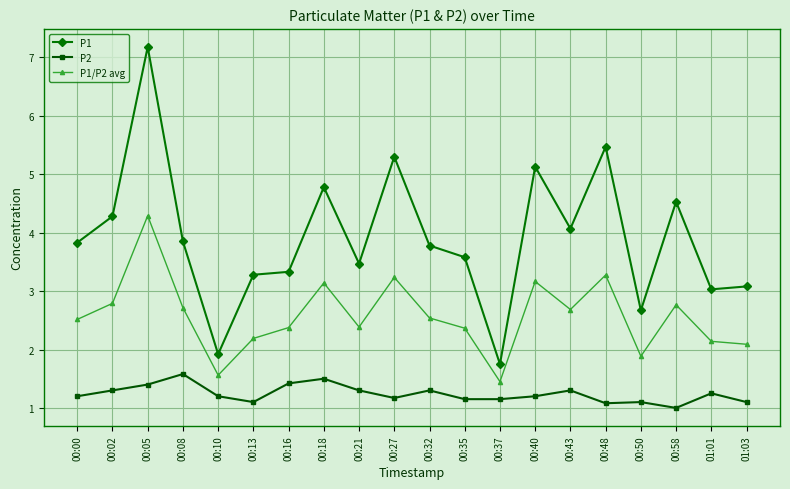

What is the difference between the P1 values at 00:40 and 00:50?

2.5